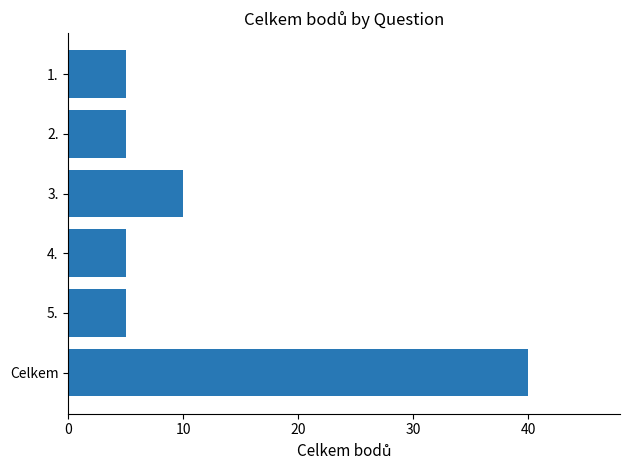

The value at 5. is 2. True or false?

False